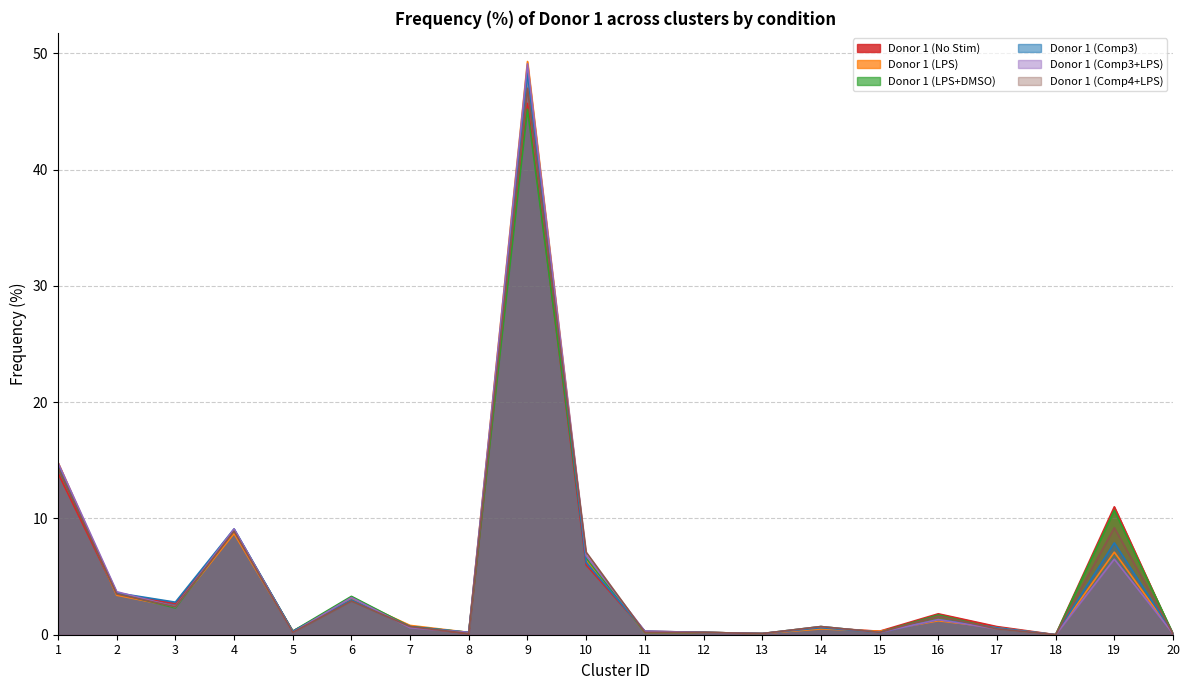

Is it true that Donor 1 (Comp4+LPS) equals 0.0 at 5?

False